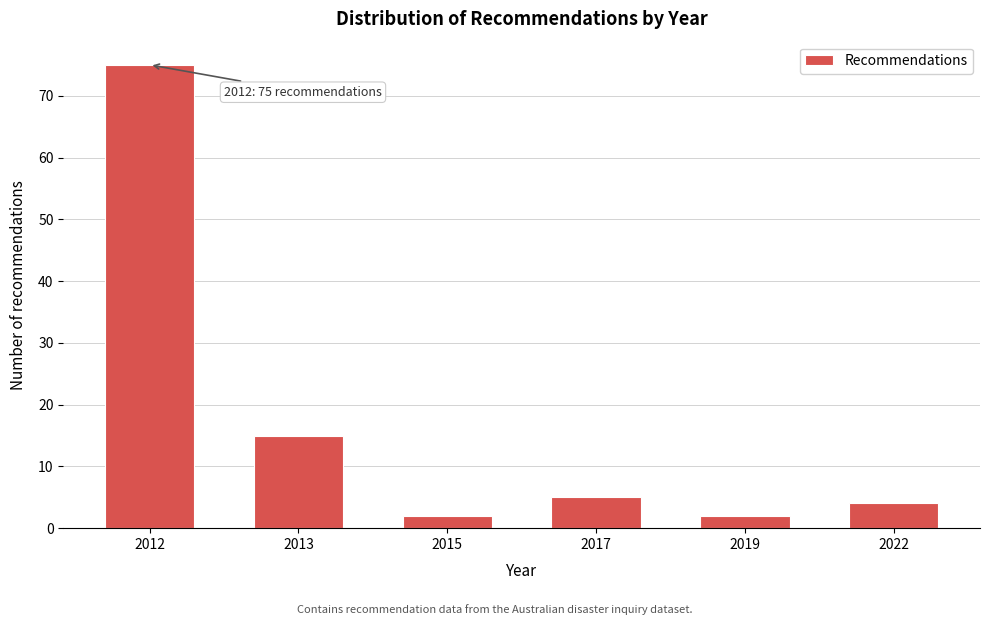

Reading left to right, list all the values displayed in this chart.

2012=75	2013=15	2015=2	2017=5	2019=2	2022=4